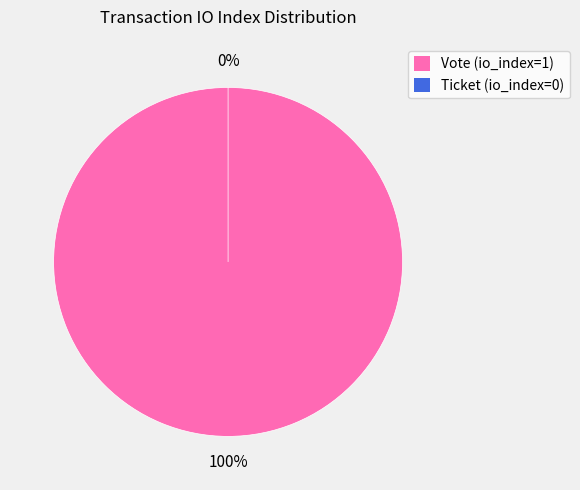

To the nearest percent, what is the average slice percentage?

50%